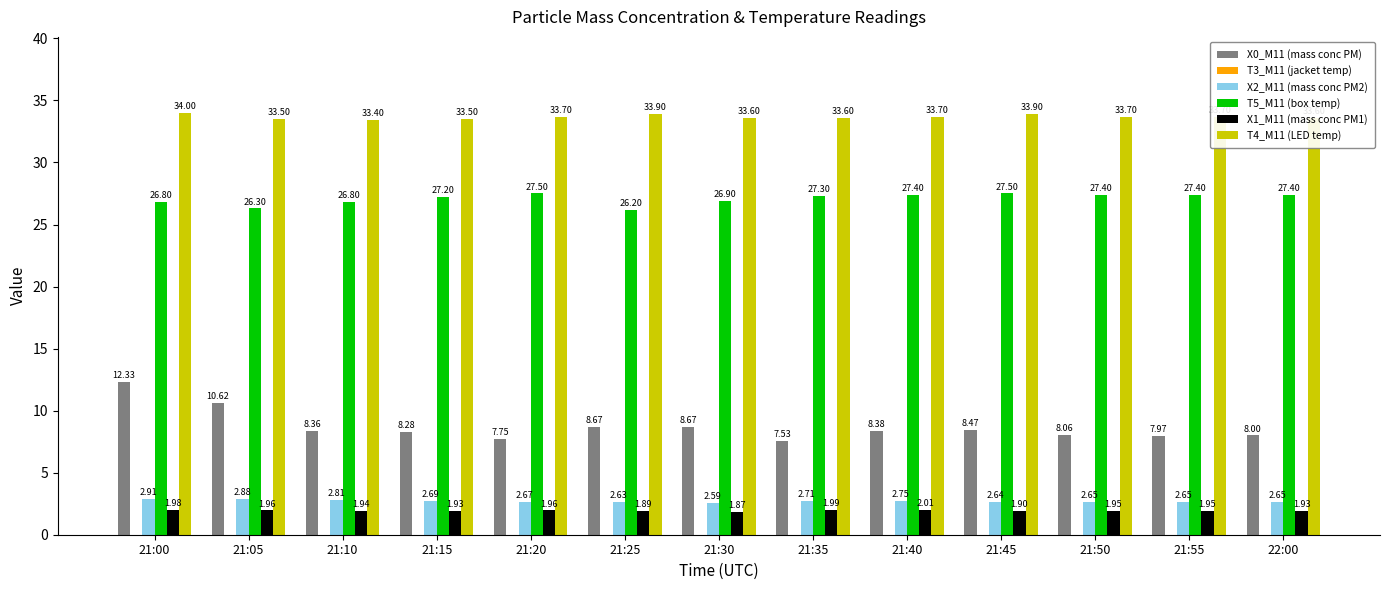

Rank the series at 21:55 from highest to lowest value.

T4_M11 (LED temp), T5_M11 (box temp), X0_M11 (mass conc PM), X2_M11 (mass conc PM2), X1_M11 (mass conc PM1)